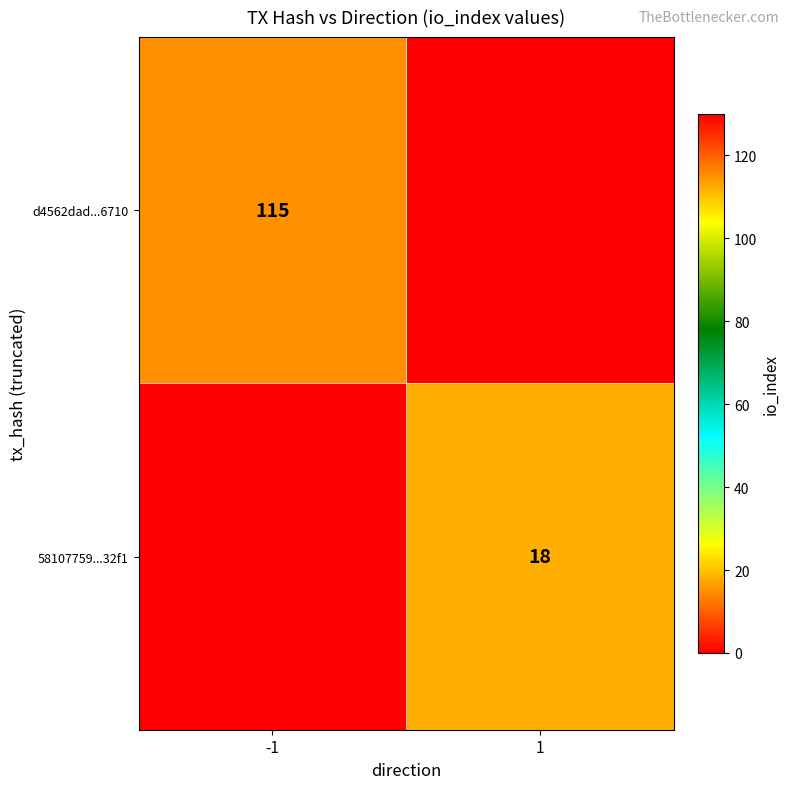

The value of 58107759...32f1 at 1 is 18. True or false?

True